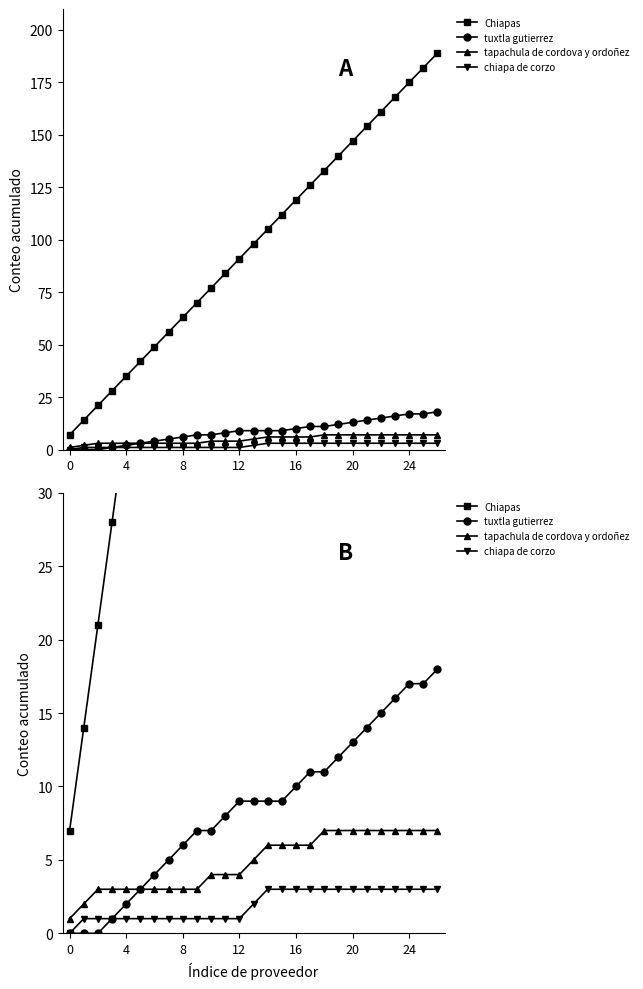

Where is tapachula de cordova y ordoñez nearest to the value 4?

10